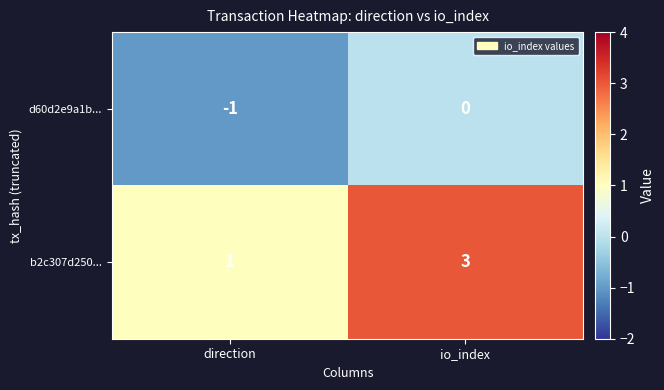

Is it true that d60d2e9a1b... equals 1 at io_index?

False